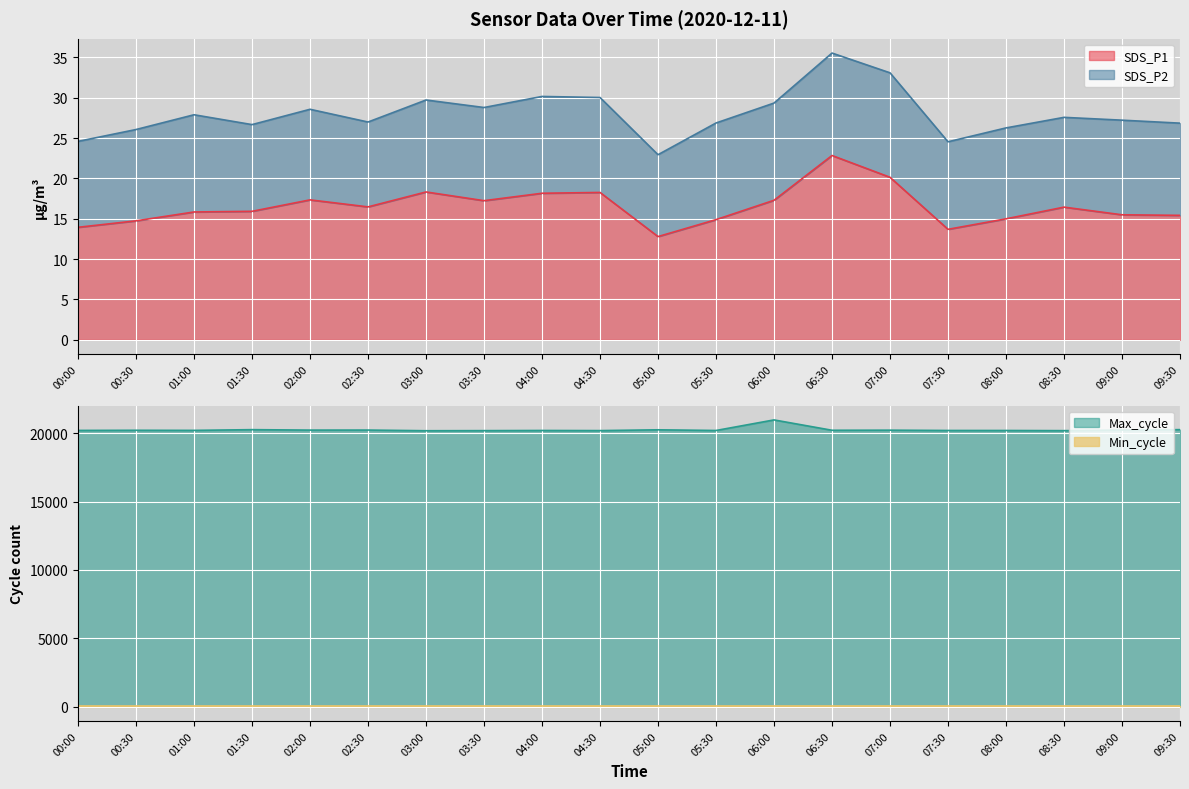

The SDS_P1 series shows 20.1 at 07:00. True or false?

True